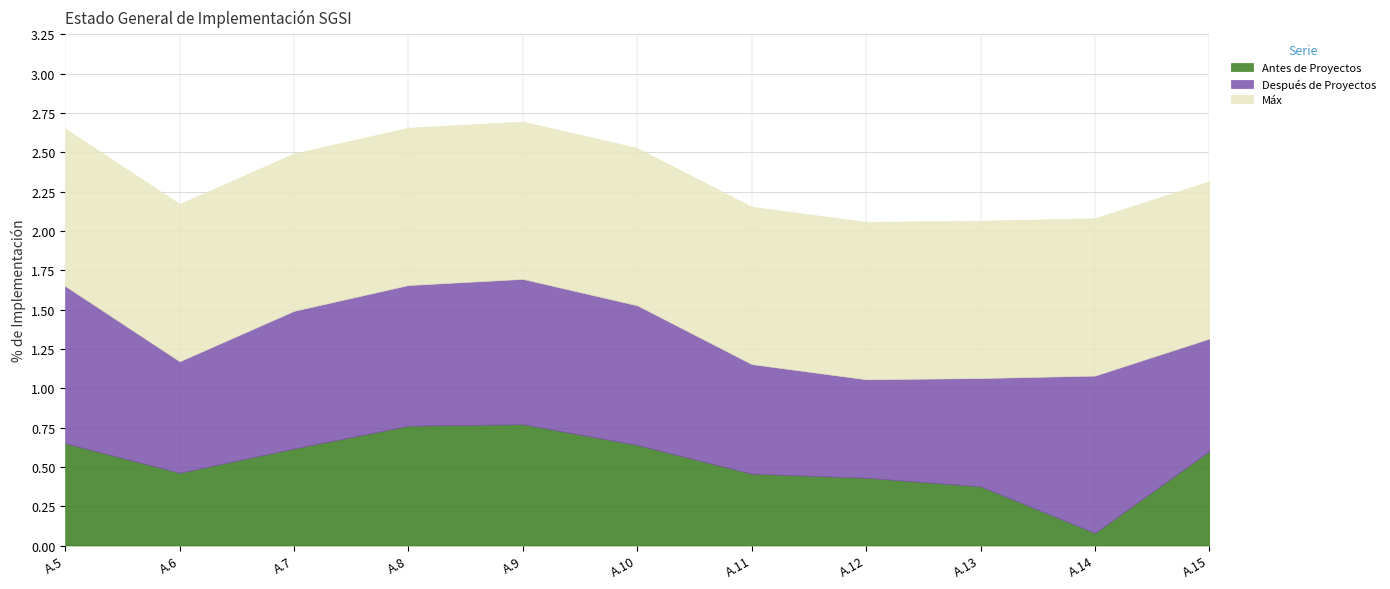

What is the minimum value shown in the chart?

0.1